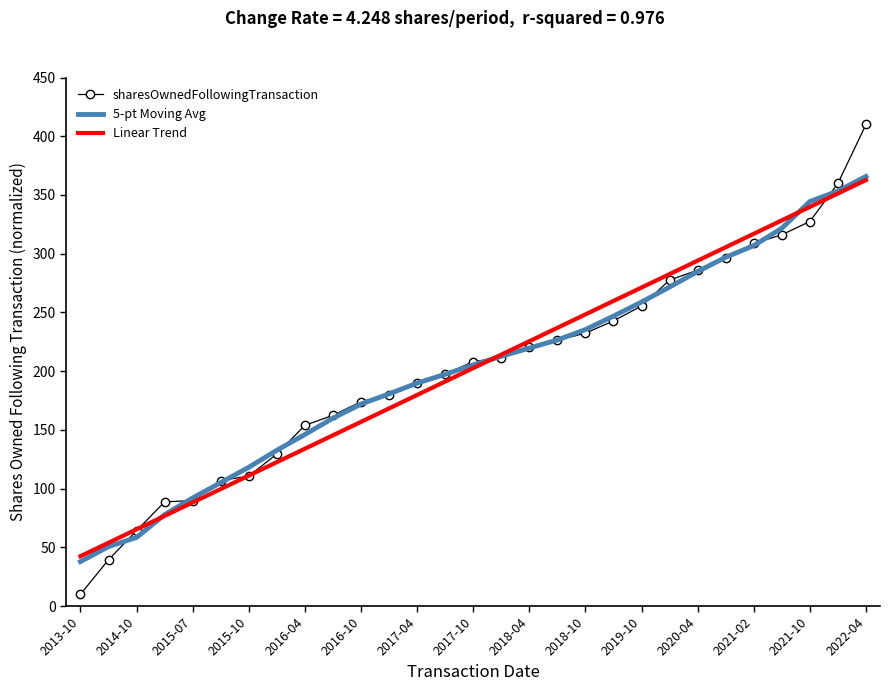

Which series has the largest range (max minus min)?

sharesOwnedFollowingTransaction